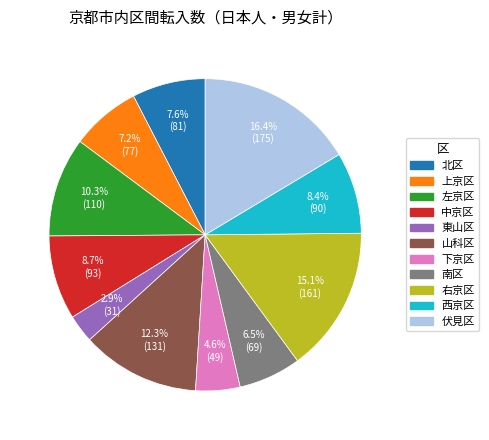

True or false: 右京区 accounts for 15% of the total.

True